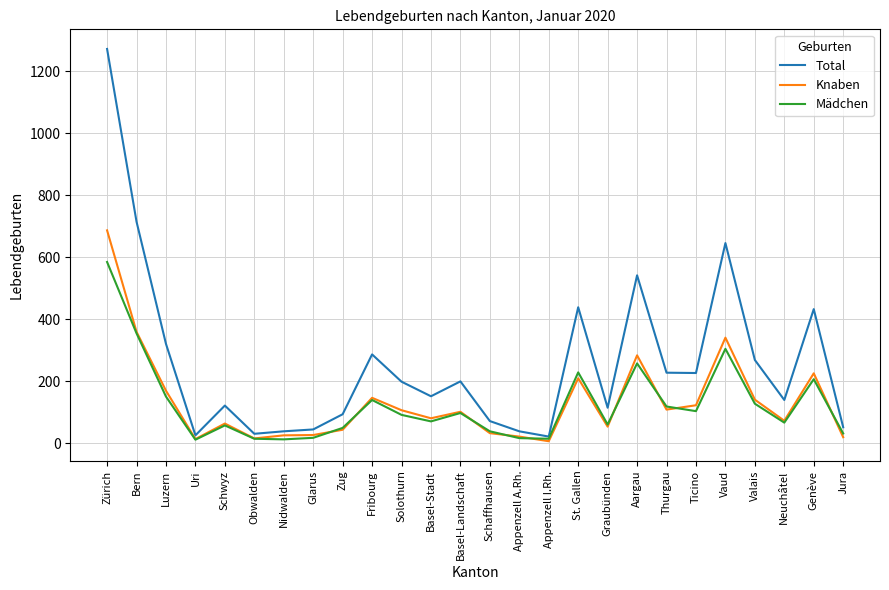

Rank the series by their maximum value, from highest to lowest.

Total, Knaben, Mädchen